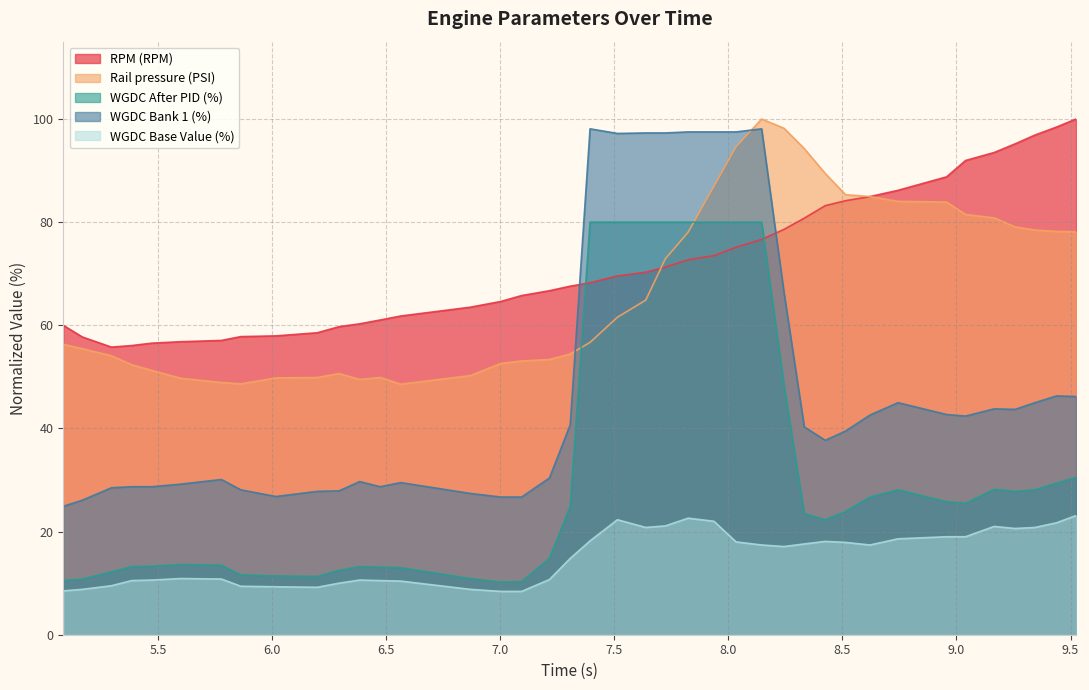

What are all the series names shown in the legend?

RPM (RPM), Rail pressure (PSI), WGDC After PID (%), WGDC Bank 1 (%), WGDC Base Value (%)